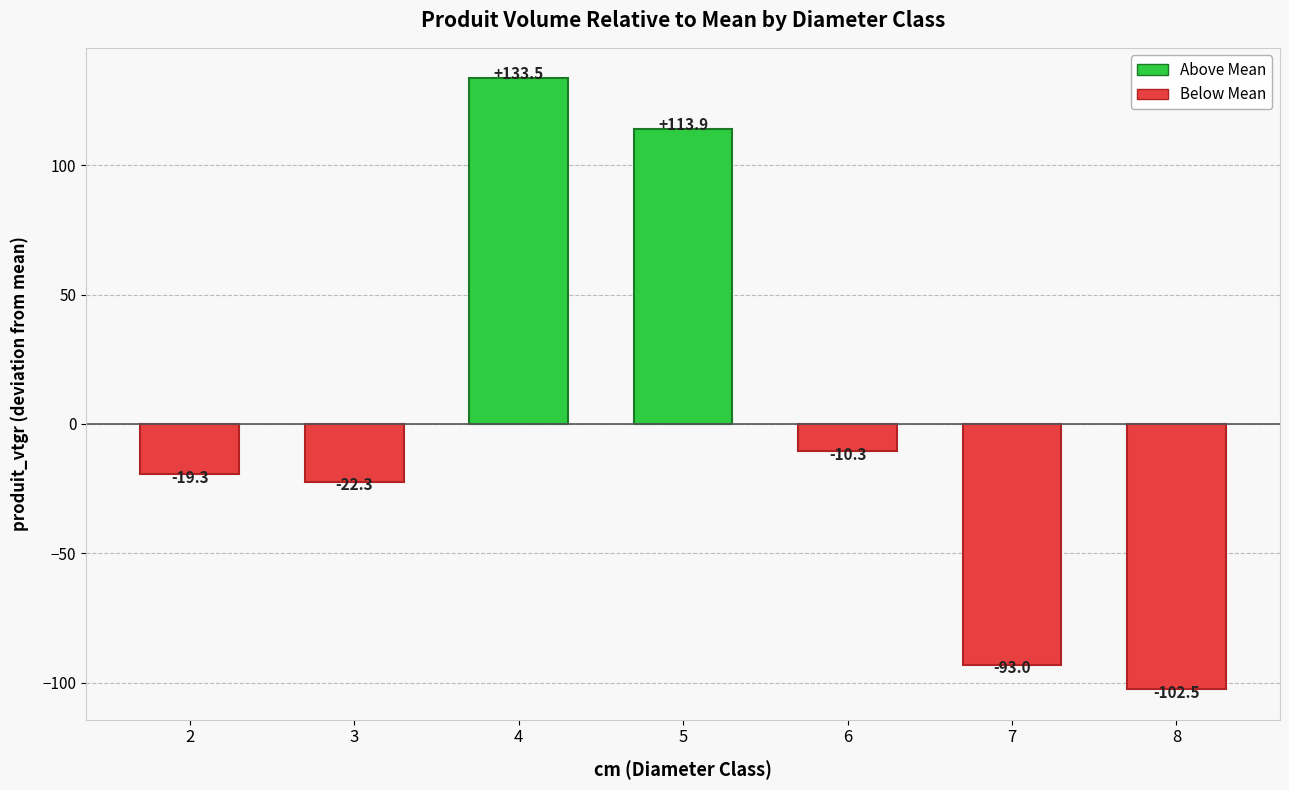

List the labels in order of value, largest first.

4, 5, 6, 2, 3, 7, 8